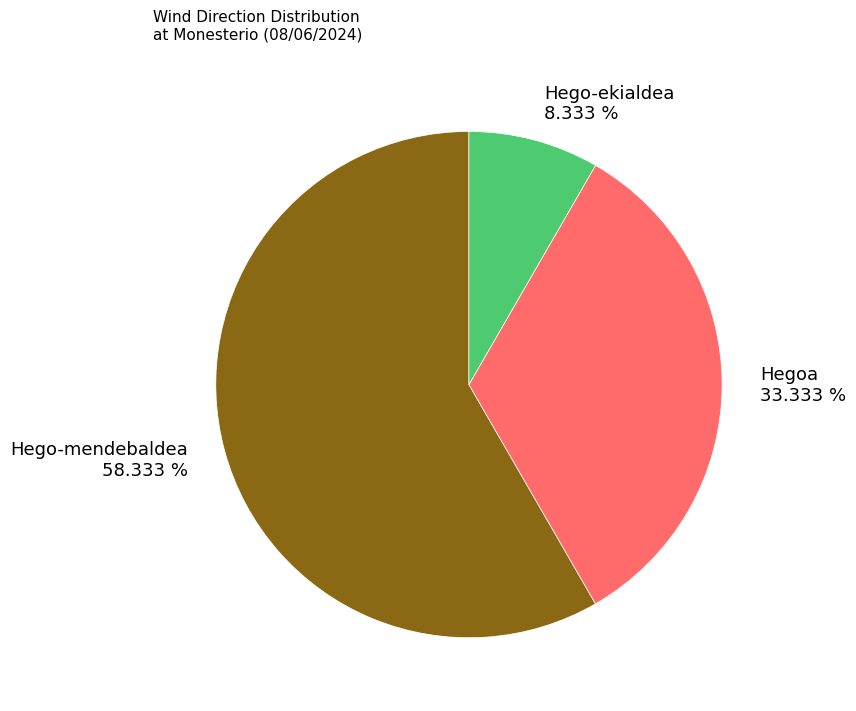

What is the ratio of the value at Hego-mendebaldea 58.333 % to the value at Hegoa 33.333 %?

1.8